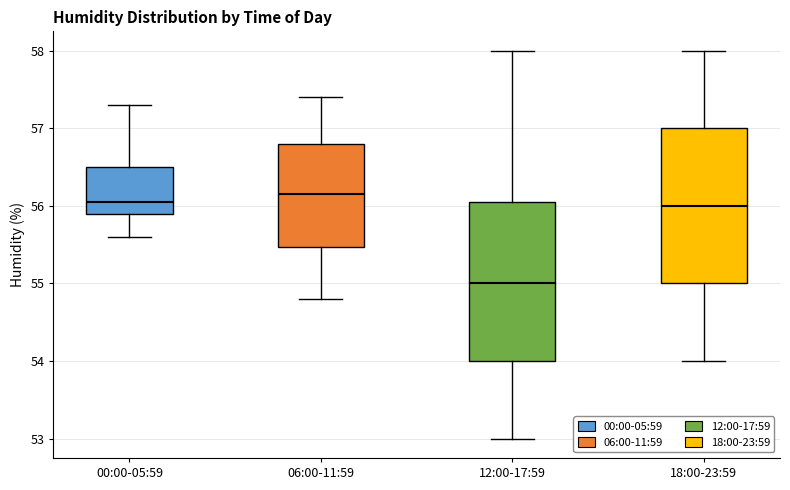

Where does the lower whisker of the box for 06:00-11:59 end on the y-axis? The values are not printed on the chart, so give them approximately, as read against the axis.

54.8